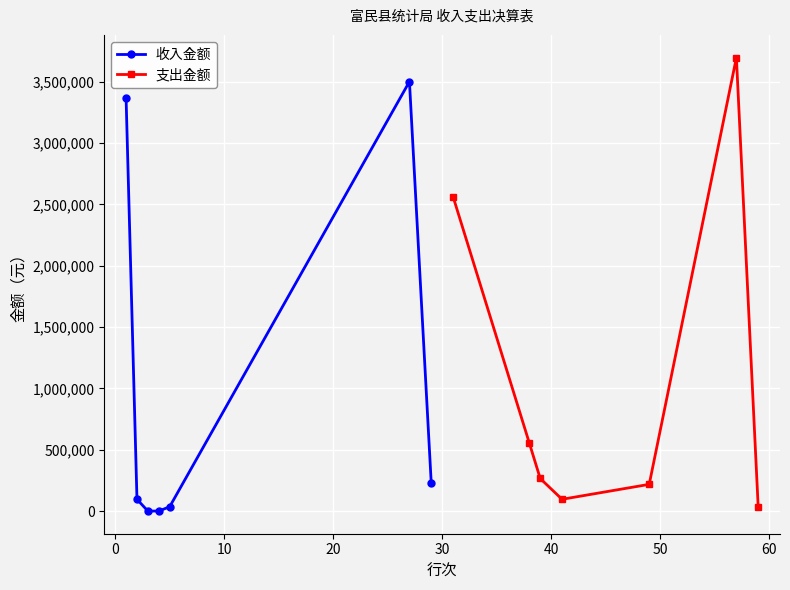

What is the value of the 收入金额 point at the 2nd from the left?

95836.4